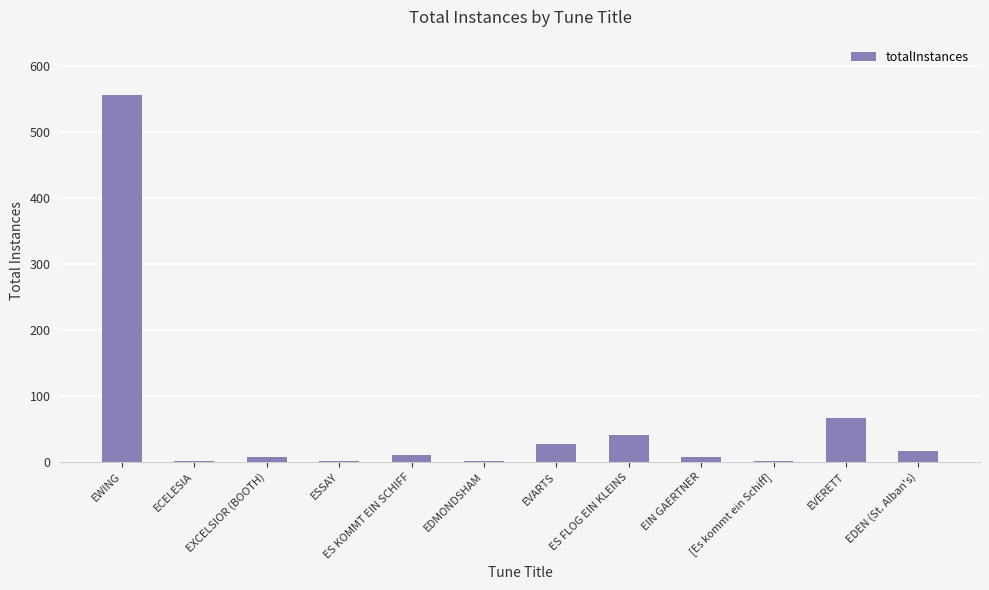

The chart shows a value of 68 at ES FLOG EIN KLEINS. True or false?

False